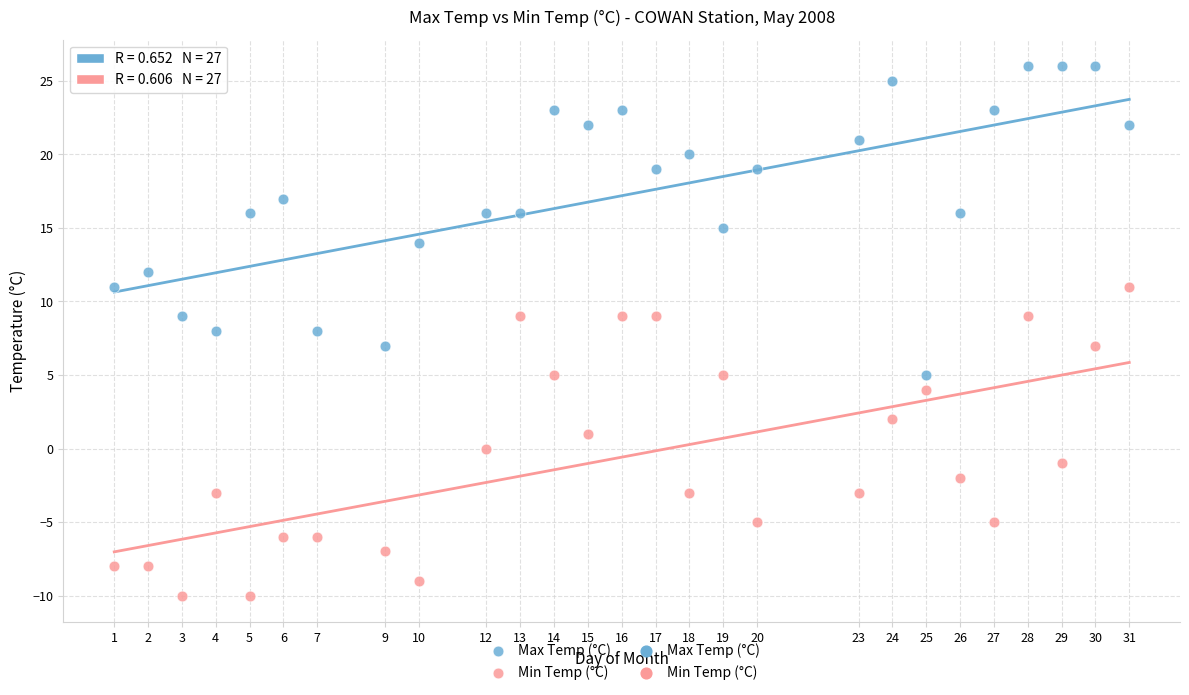

Across all data points, what is the range of Y values (max minus min)?

36